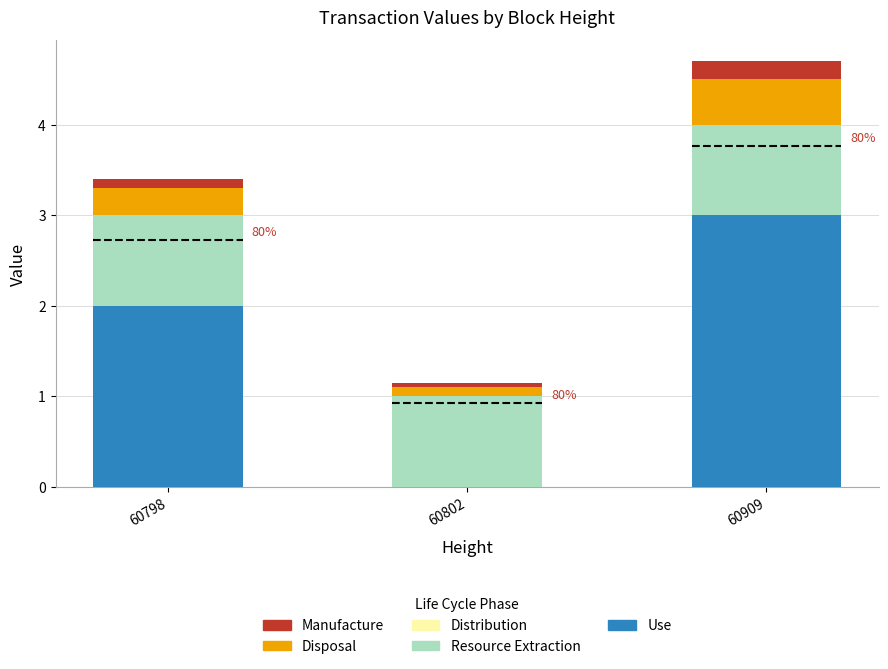

At which category is the sum across all series the highest?

60909